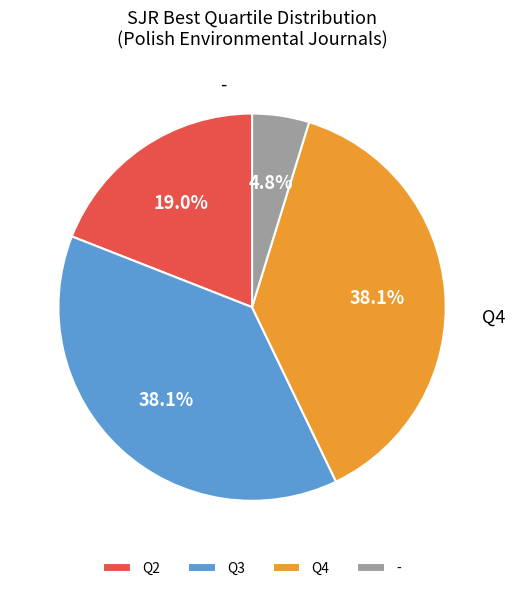

What percentage is the Q3 slice, to the nearest percent?

38%